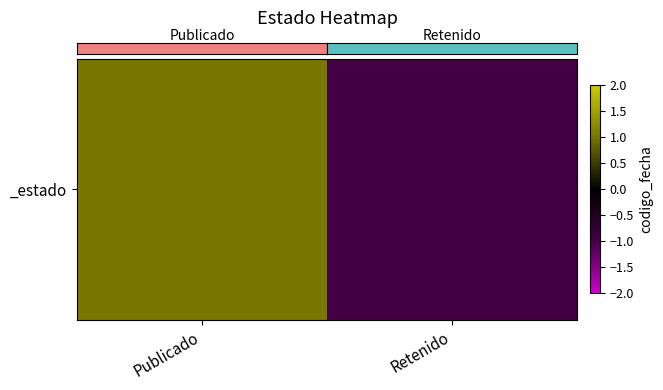

How many values are between -1 and 1?

2